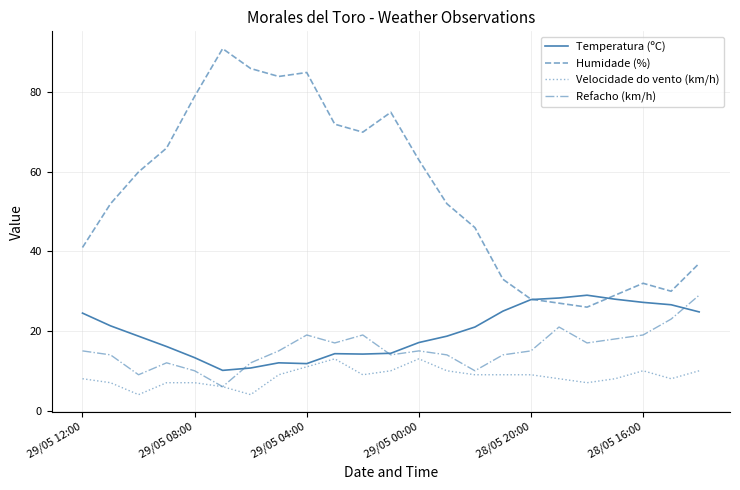

Which series has the largest total across all categories?

Humidade (%)